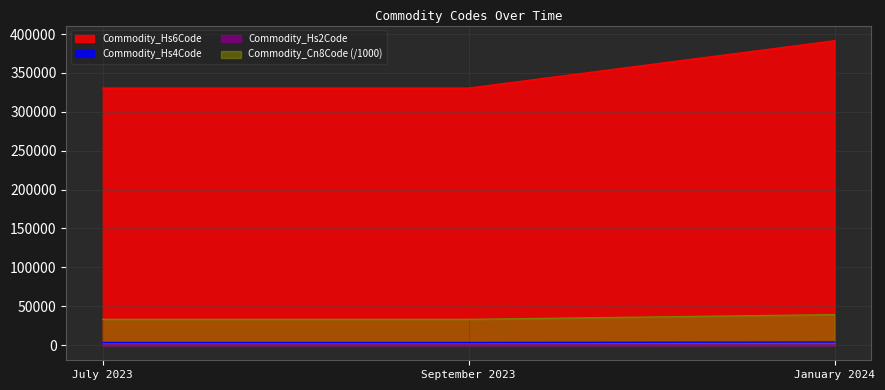

What is the spread (max minus min) of values at January 2024?

391351.0